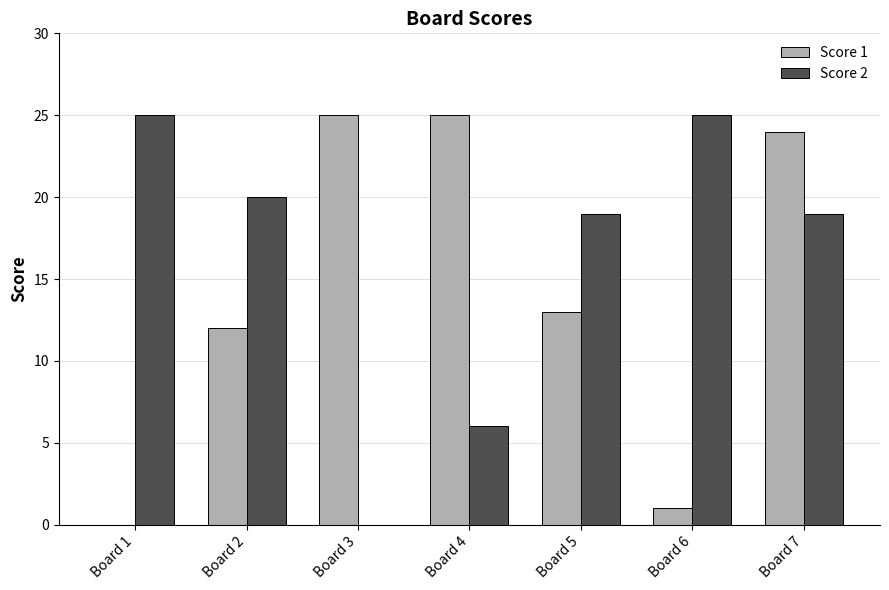

Between Board 1 and Board 7, which series saw the biggest shift?

Score 1